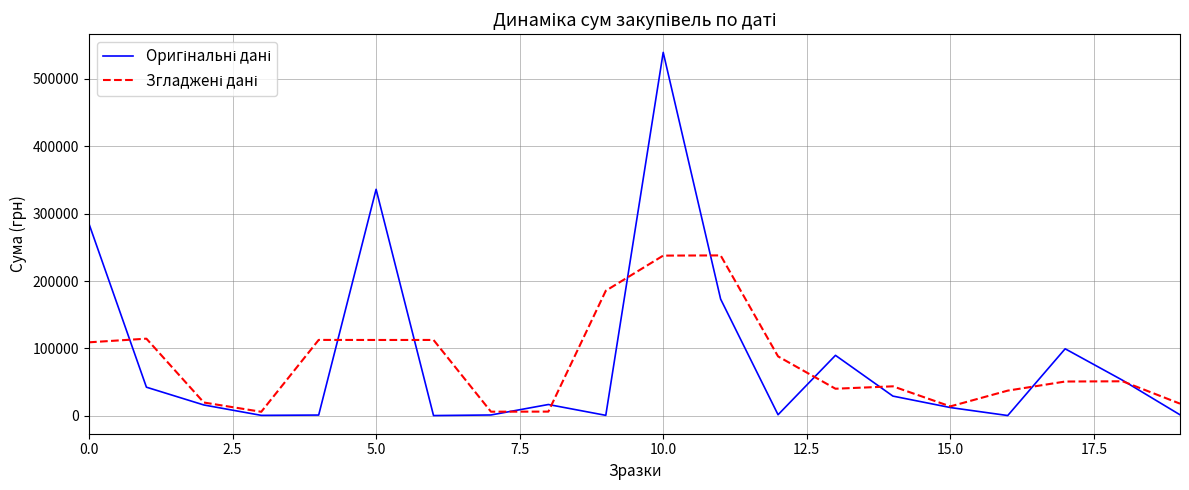

What is the minimum value shown in the chart?

500.0